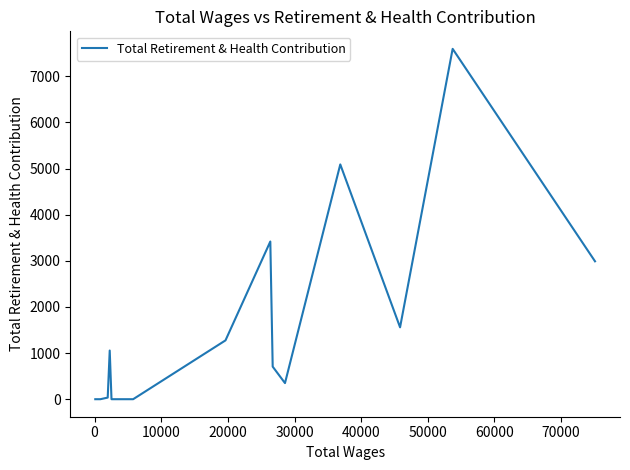

How many points are lower than both their immediate neighbors (excluding endpoints)?

2